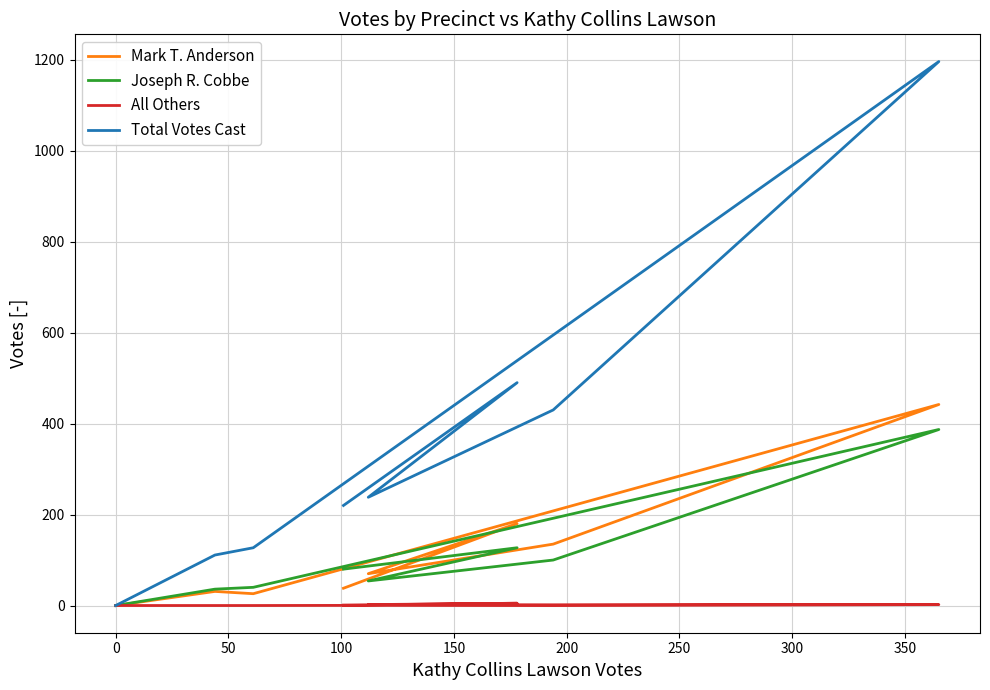

What is the difference between the second highest and minimum values in the Joseph R. Cobbe series?

127